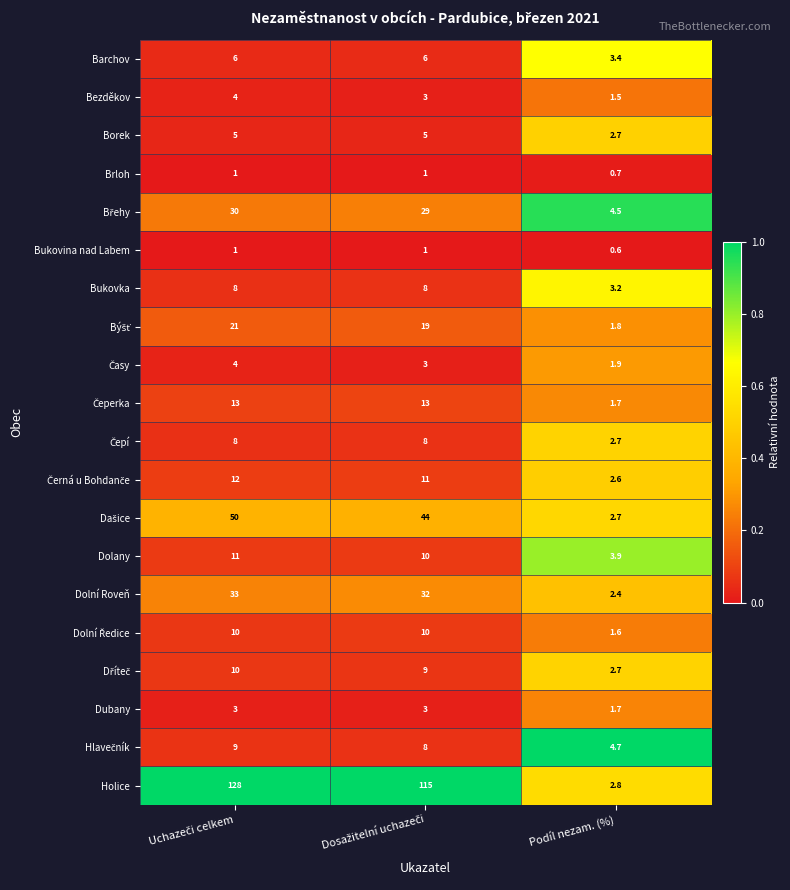

At which label is Barchov closest to 4?

Podíl nezam. (%)